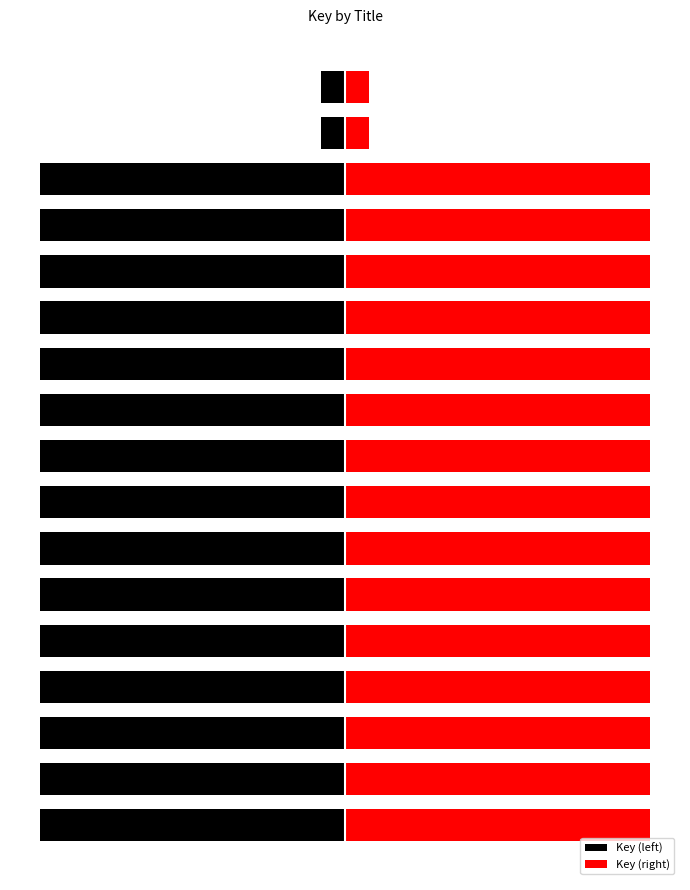

Is it true that Key (left) equals -1.5 at 3?

False